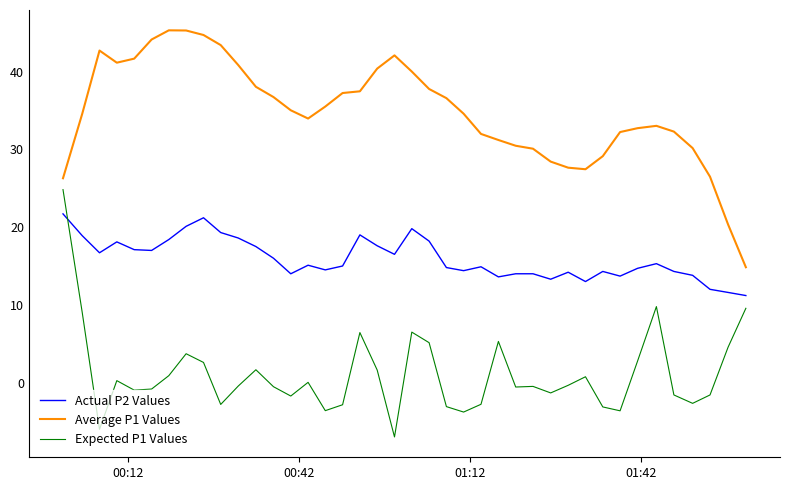

How many lines are shown in the chart?

3